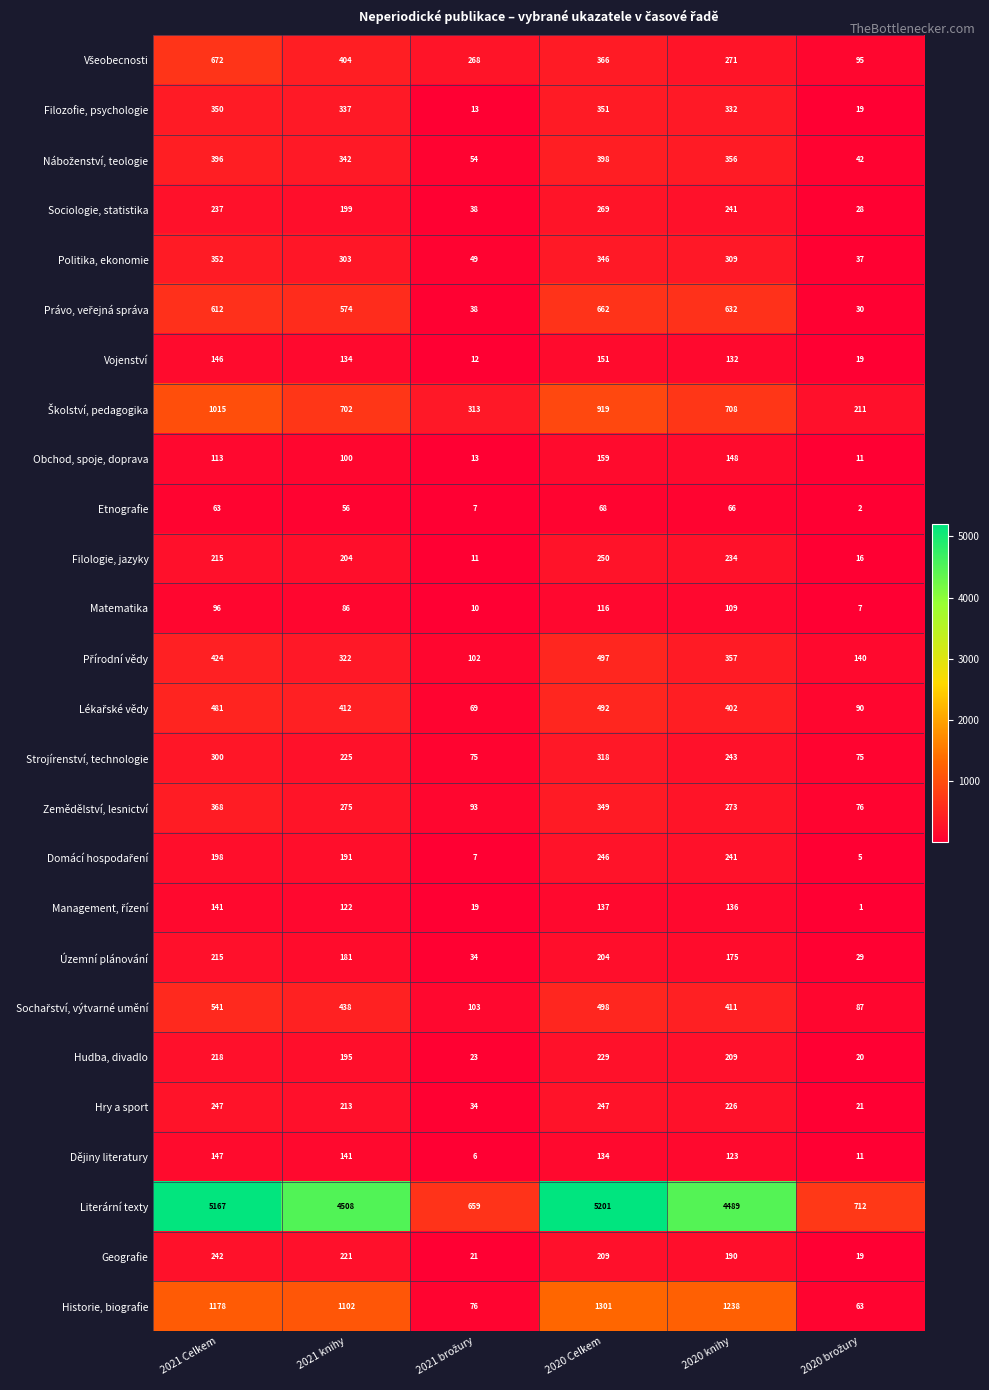

Count the number of categories in the chart.

6